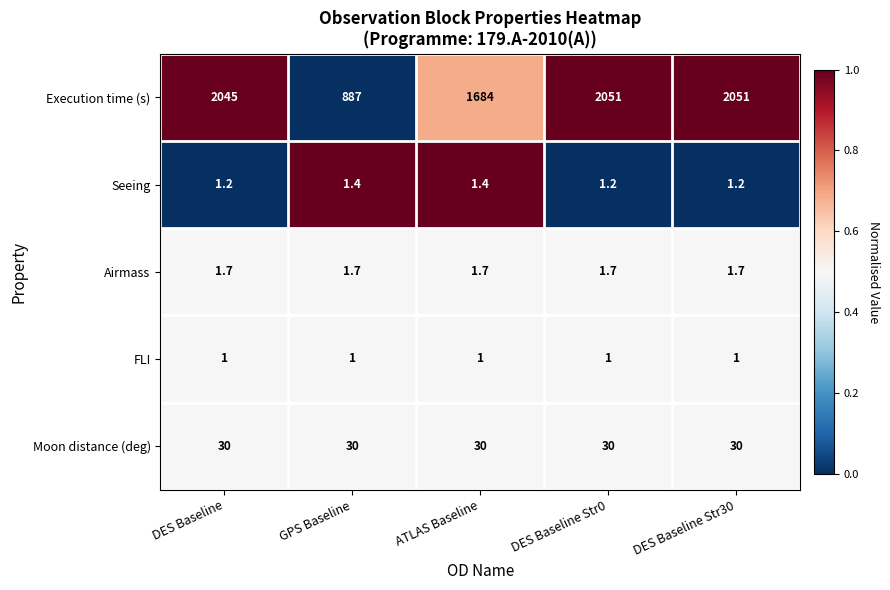

Between DES Baseline and DES Baseline Str30, which series saw the biggest shift?

Execution time (s)